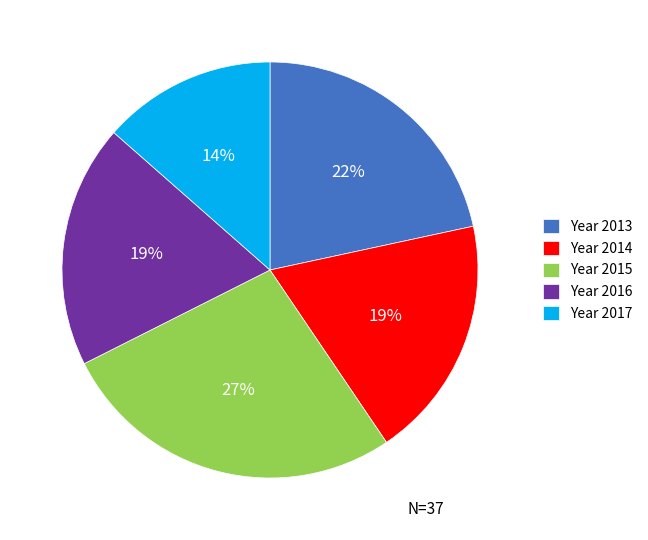

To the nearest percent, what is the difference between the Year 2017 and Year 2014 slice percentages?

5%